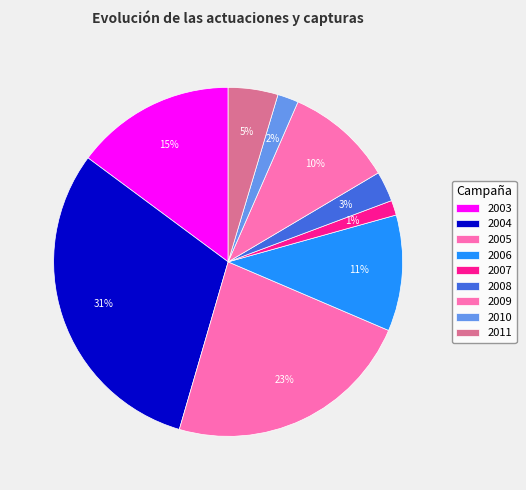

How many slices are in this pie chart?

9